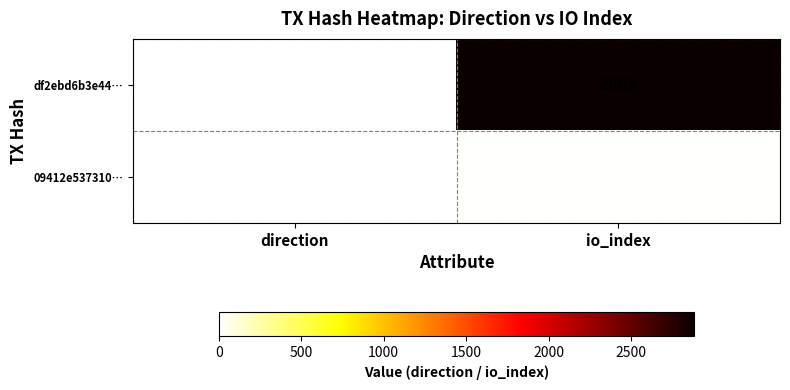

Rank the series by their maximum value, from lowest to highest.

09412e537310…, df2ebd6b3e44…